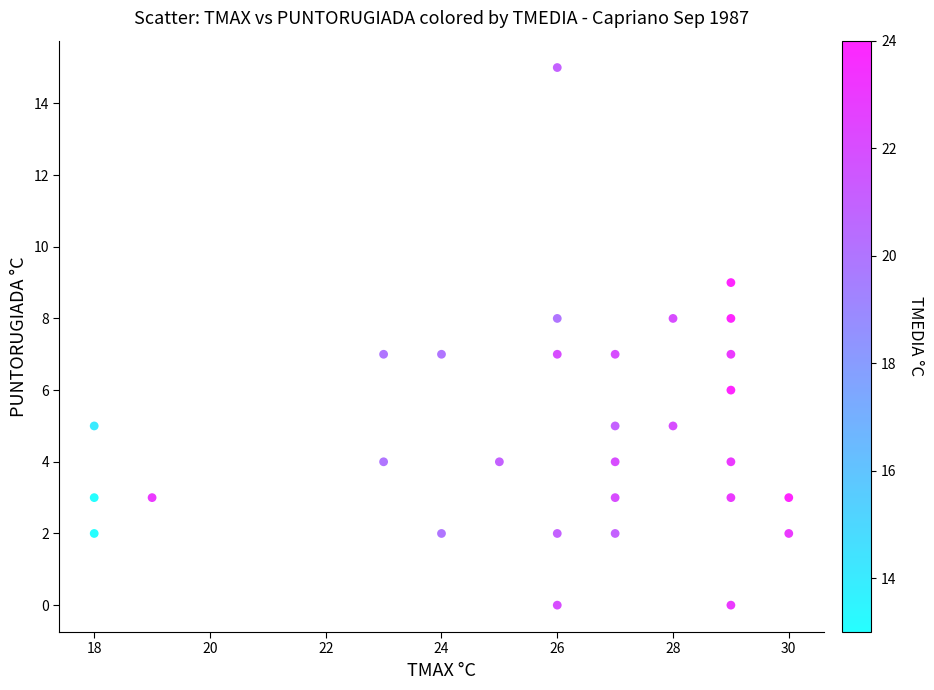

What is the range of Y values (max minus min)?

15